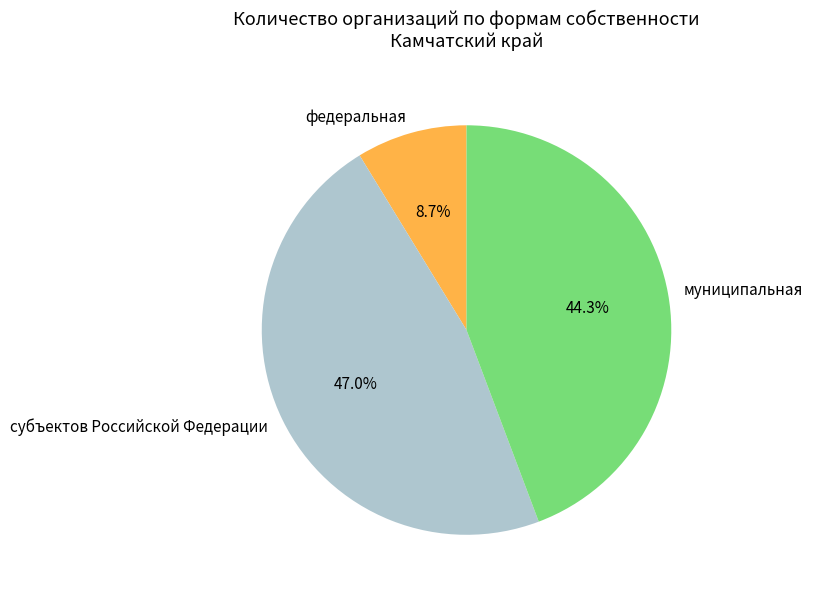

True or false: муниципальная accounts for 36% of the total.

False